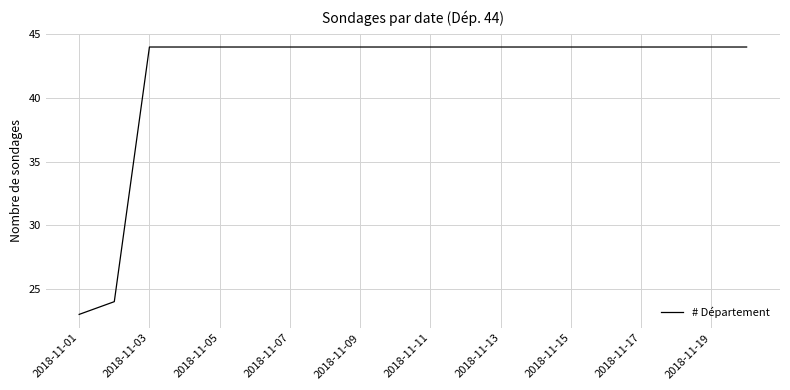

What is the difference between the maximum and minimum values?

21